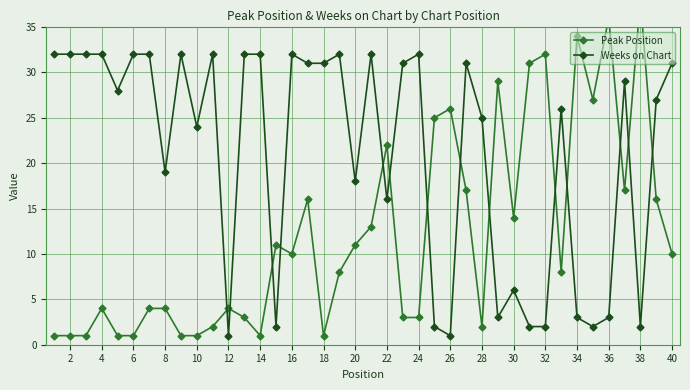

How many categories are shown in the chart?

40